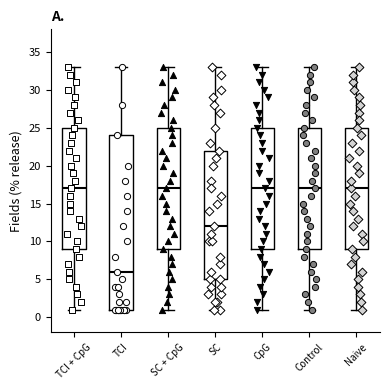

Which box is the tallest, from its lower edge to its upper edge?

TCI